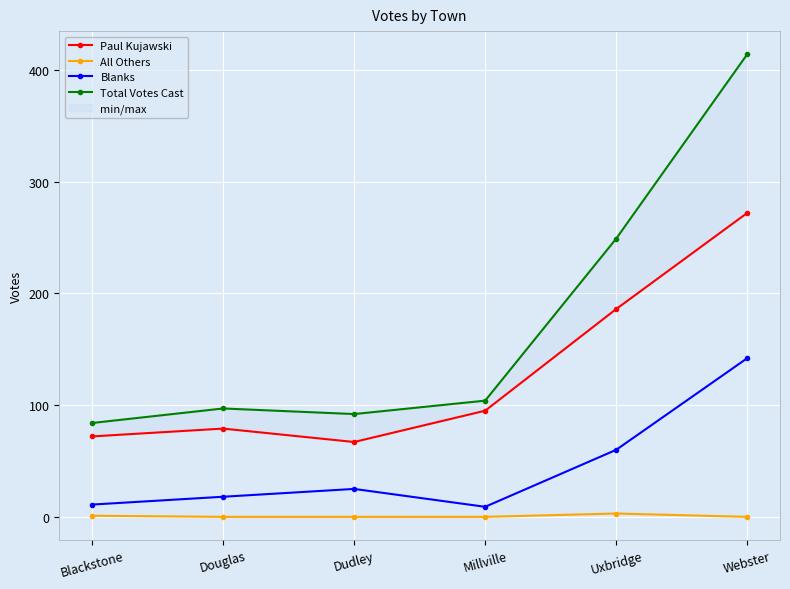

What is the difference between the second highest and second lowest values in the All Others series?

1